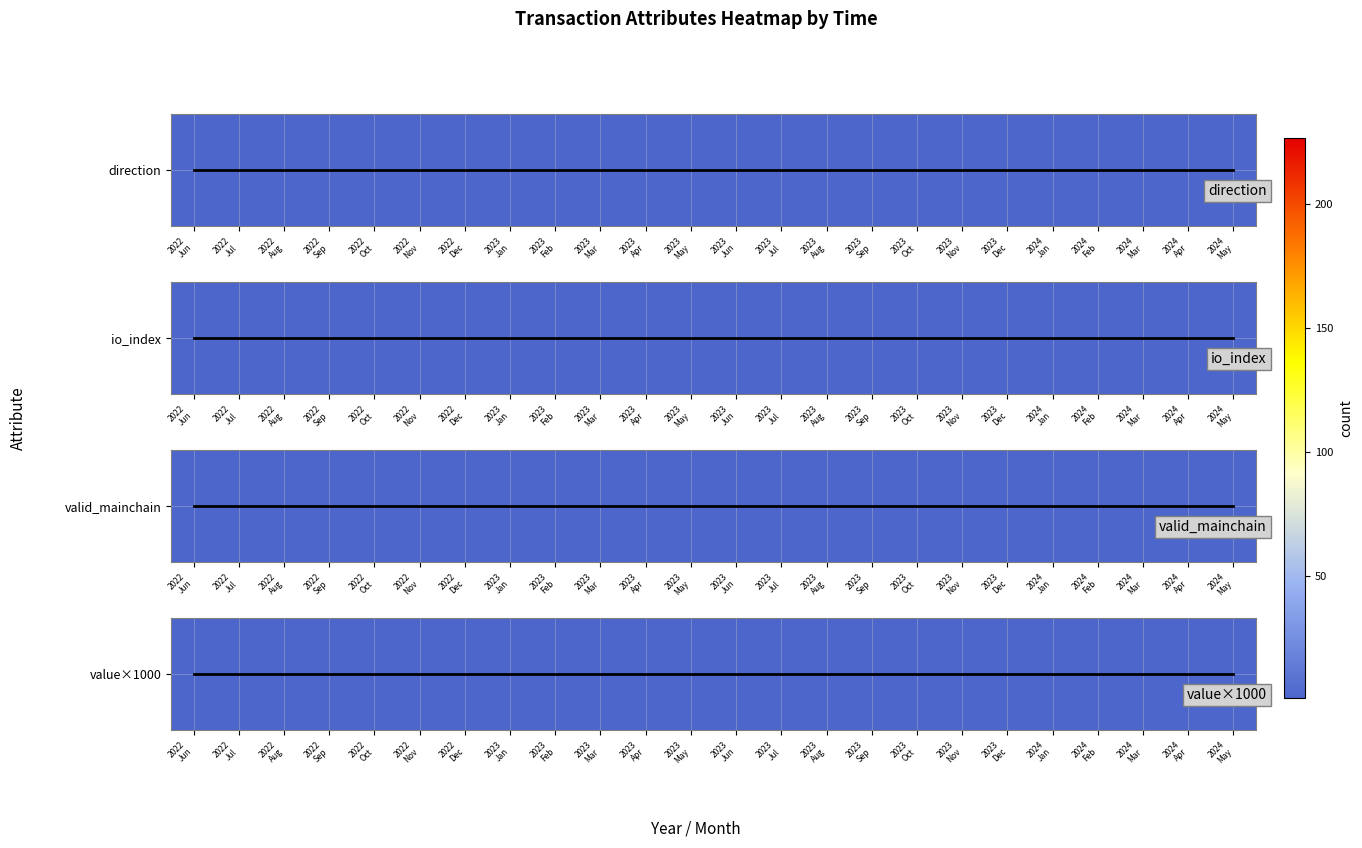

How many distinct data groups are displayed?

5